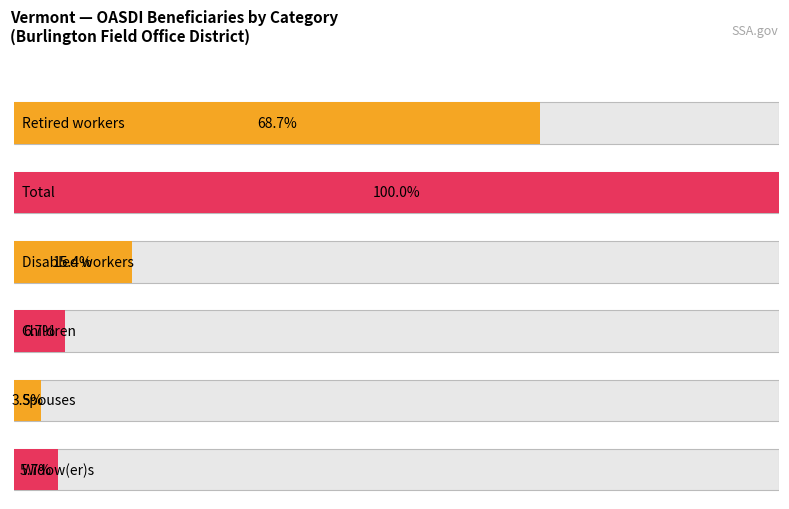

Does the chart contain any negative values?

No